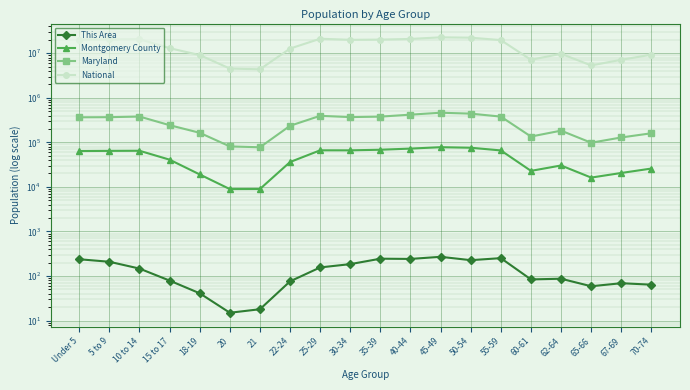

Which series changed the most between Under 5 and 35-39?

National